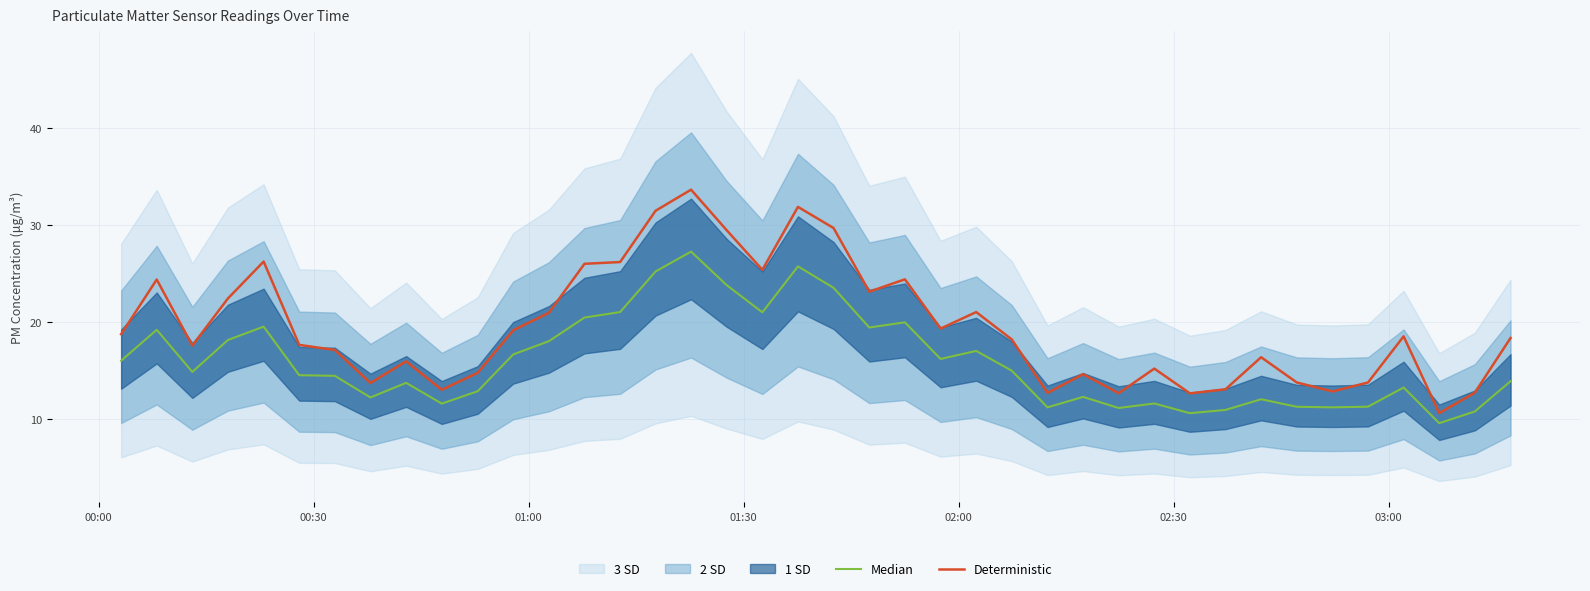

True or false: Median and Deterministic cross at least once.

False